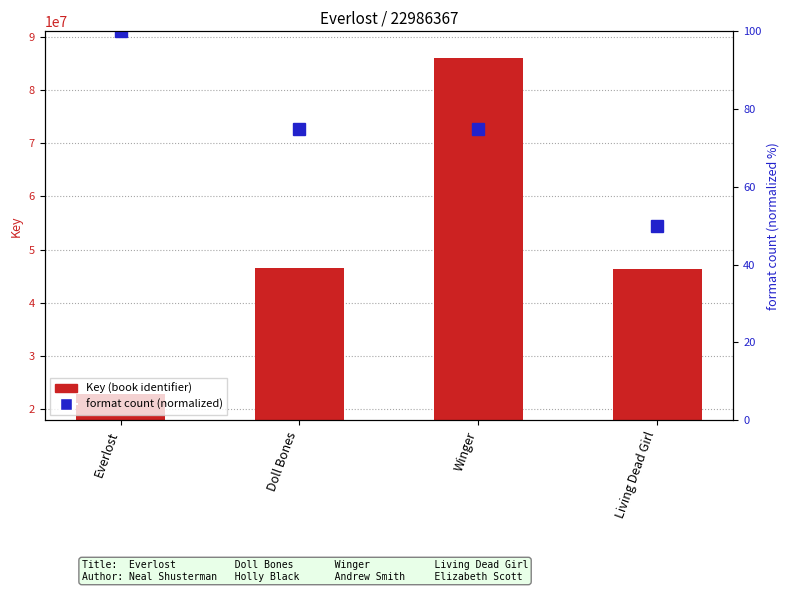

Rank the categories by value from highest to lowest.

Winger, Doll Bones, Living Dead Girl, Everlost